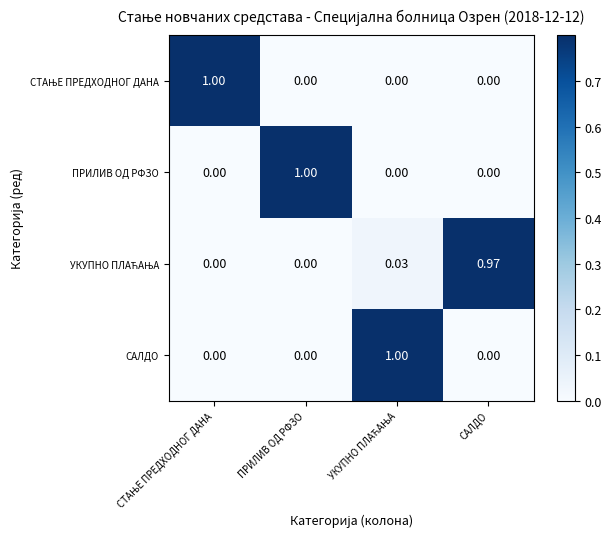

Rank the series by their maximum value, from lowest to highest.

УКУПНО ПЛАЋАЊА, СТАЊЕ ПРЕДХОДНОГ ДАНА, ПРИЛИВ ОД РФЗО, САЛДО